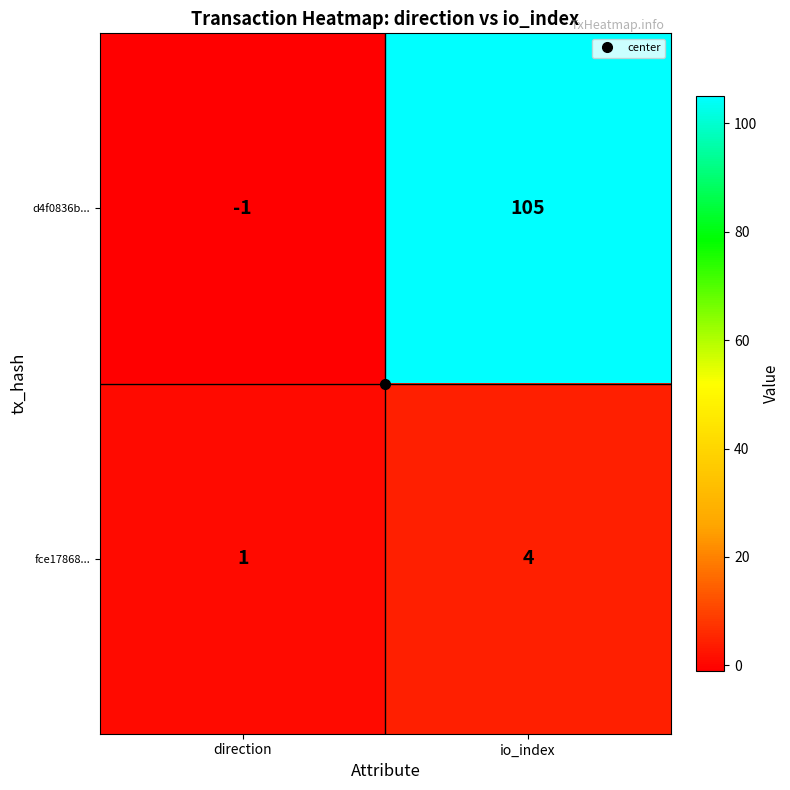

What is the difference between the fce17868... values at direction and io_index?

3